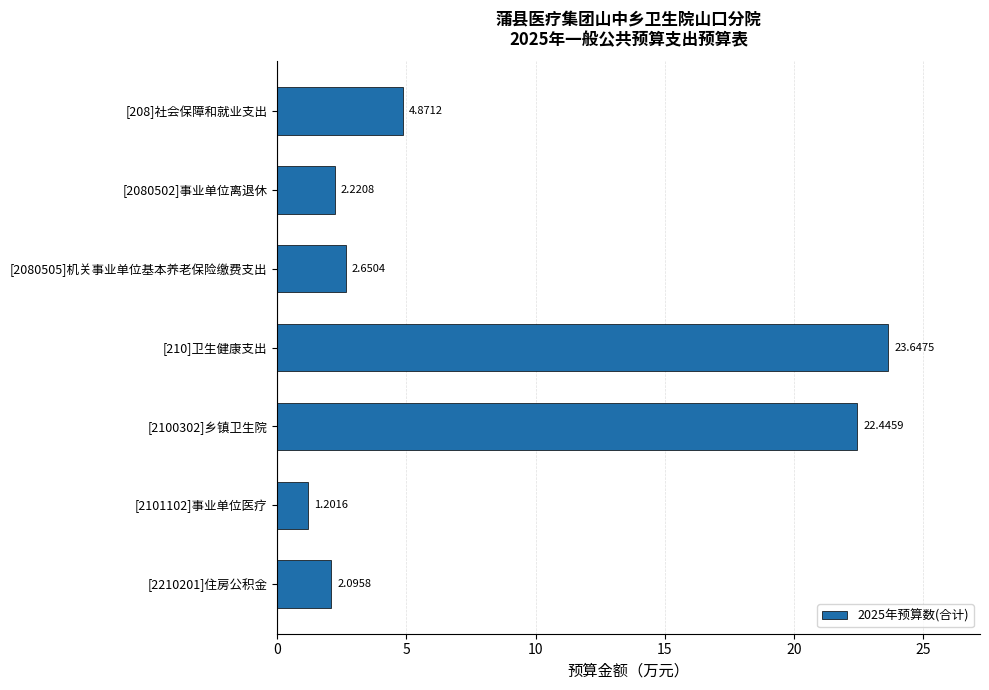

What is the difference between the values at [210]卫生健康支出 and [2210201]住房公积金?

21.6